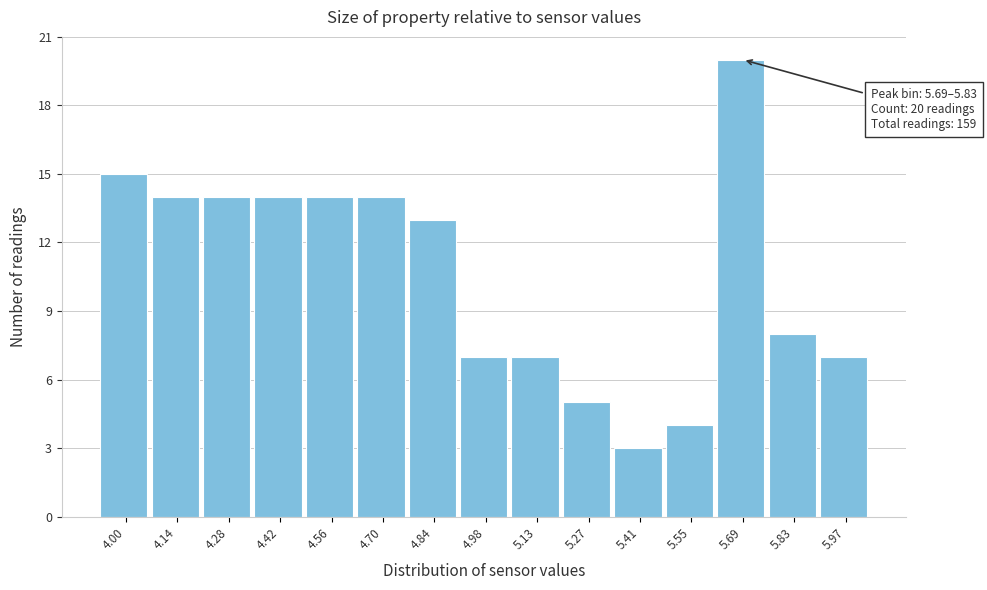

Reading right to left, what are all the values shown in this chart?

5.97=7	5.83=8	5.69=20	5.55=4	5.41=3	5.27=5	5.13=7	4.98=7	4.84=13	4.70=14	4.56=14	4.42=14	4.28=14	4.14=14	4.00=15